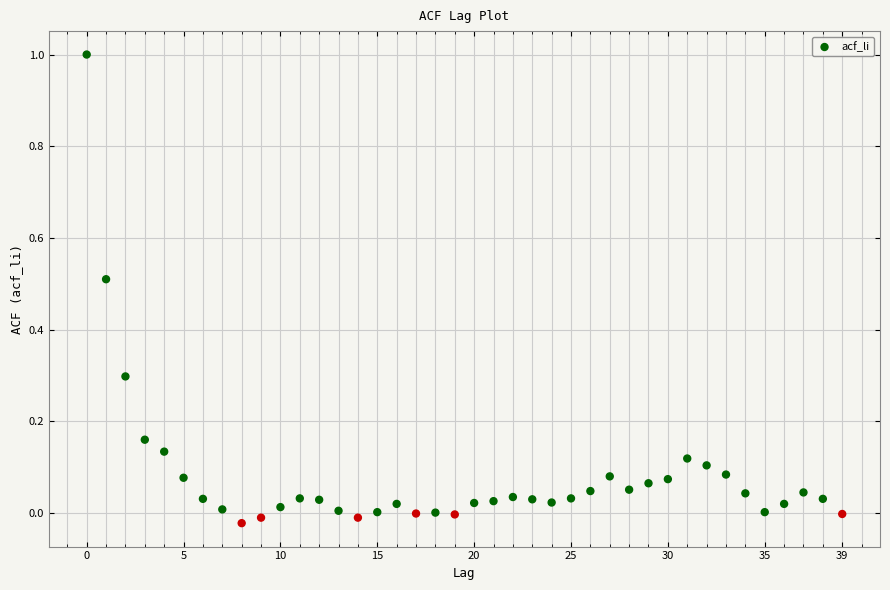

What is the range of Y values (max minus min)?

1.0